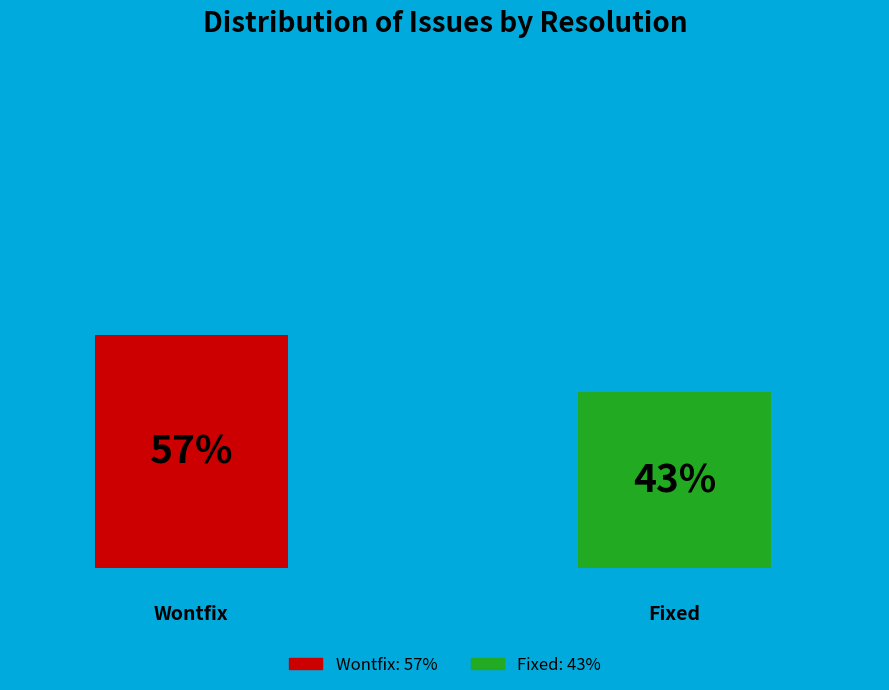

Are the bars horizontal?

No